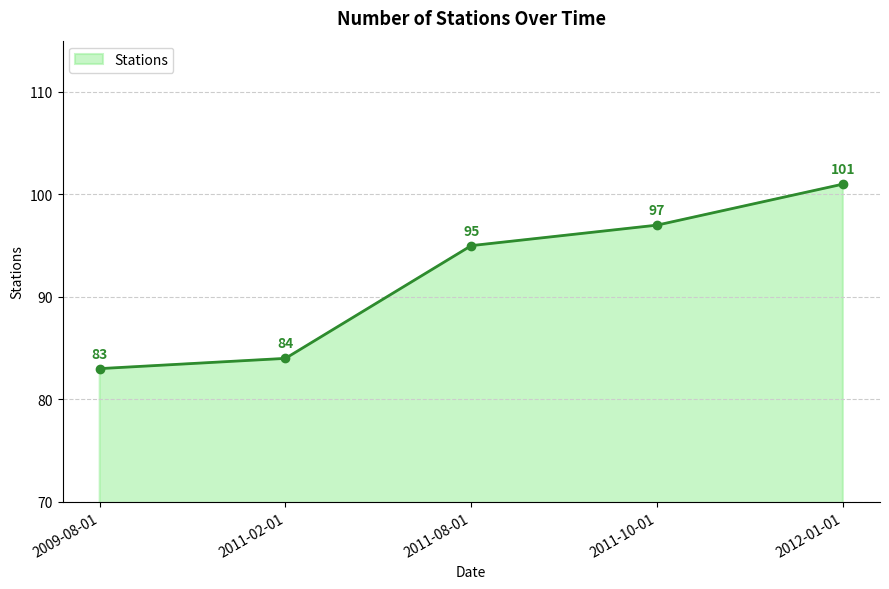

What is the ratio of the value at 2012-01-01 to the value at 2011-08-01?

1.1